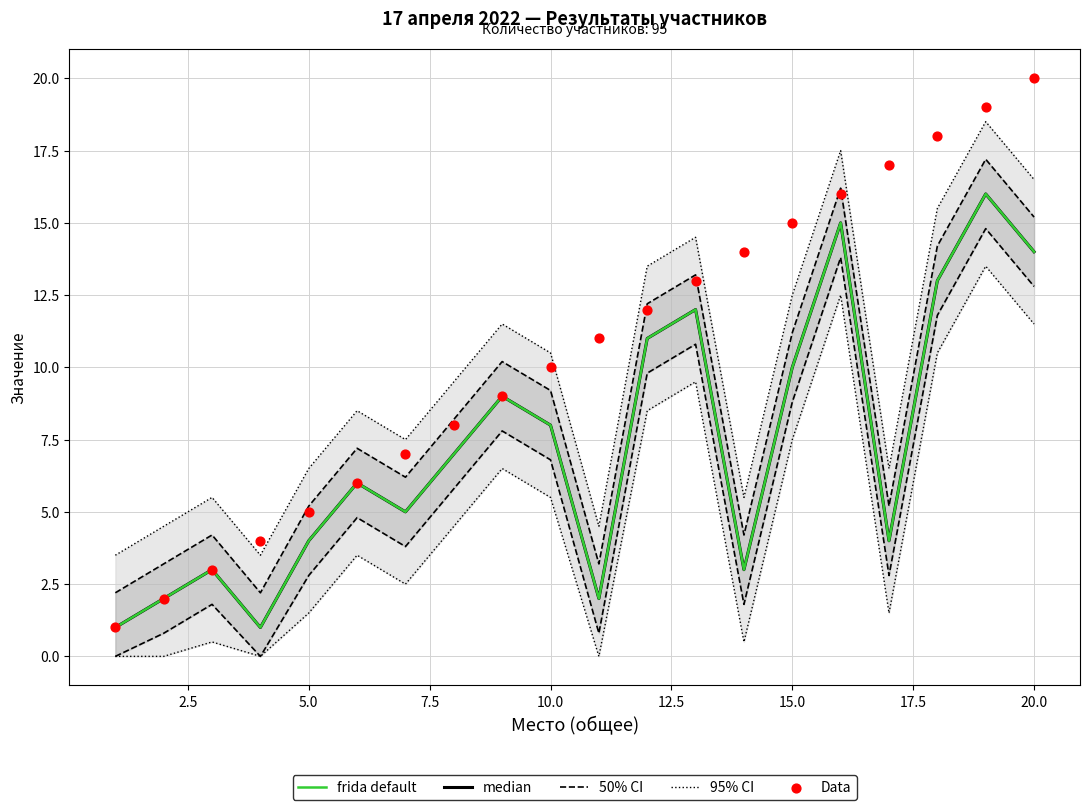

What is the total value across all series at 5.0?

24.7